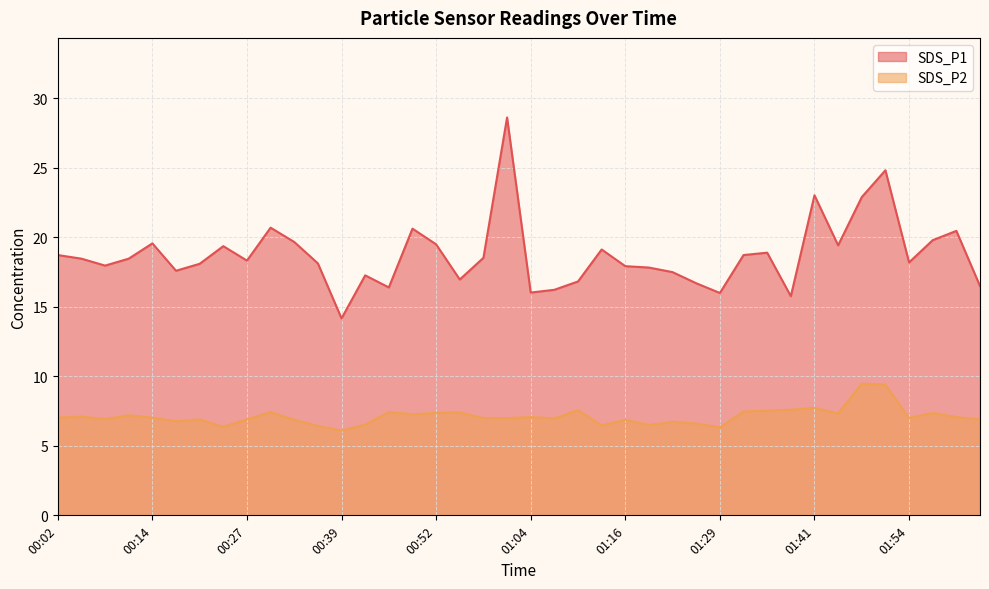

Reading right to left, extract all data points from this chart.

SDS_P1: 16.5	20.5	19.8	18.2	24.8	22.9	19.4	23.0	15.8	18.9	18.7	16.0	16.7	17.5	17.8	17.9	19.1	16.8	16.2	16.0	28.6	18.5	17.0	19.5	20.6	16.4	17.3	14.2	18.1	19.7	20.7	18.3	19.4	18.1	17.6	19.6	18.5	18.0	18.5	18.7
SDS_P2: 6.9	7.1	7.4	7.0	9.4	9.5	7.3	7.7	7.6	7.5	7.5	6.3	6.6	6.7	6.5	6.9	6.5	7.6	7.0	7.1	7.0	7.0	7.4	7.4	7.3	7.4	6.5	6.1	6.4	6.9	7.4	6.9	6.4	6.9	6.8	7.0	7.2	6.9	7.1	7.0